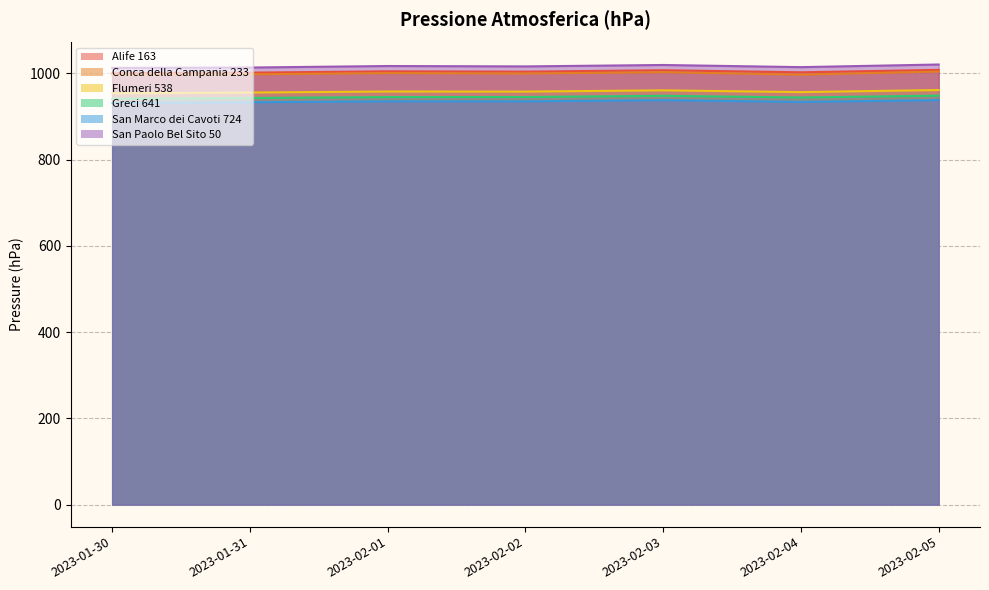

Reading left to right, transcribe all the data shown in this chart.

Alife 163: 1000.2	1001.5	1004.6	1003.8	1007.1	1002.3	1007.9
Conca della Campania 233: 996.5	997.7	1000.5	999.5	1002.6	996.9	1004.1
Flumeri 538: 953.6	955.4	957.8	957.6	960.5	956.4	961.2
Greci 641: 940.9	942.7	944.9	945.0	947.8	943.9	948.2
San Marco dei Cavoti 724: 931.1	932.8	935.1	935.0	937.7	933.7	937.8
San Paolo Bel Sito 50: 1012.5	1013.4	1016.9	1016.0	1019.3	1014.3	1020.4